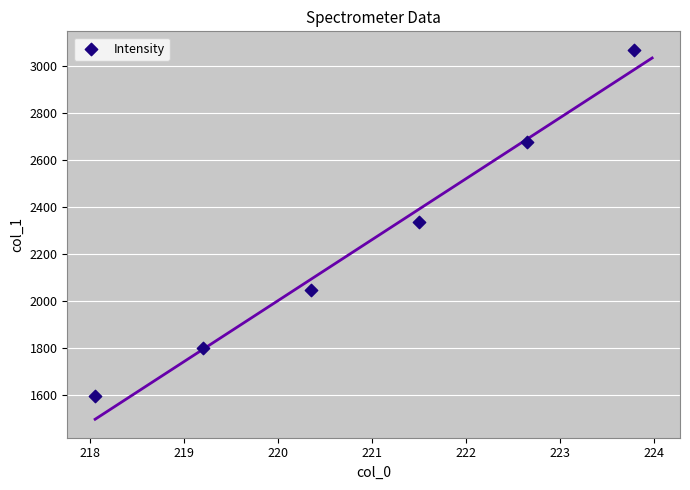

What is the range of X values (max minus min)?

5.7